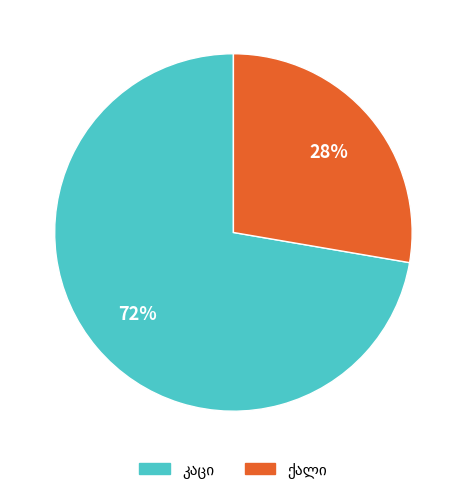

Is there a majority slice in this chart?

Yes